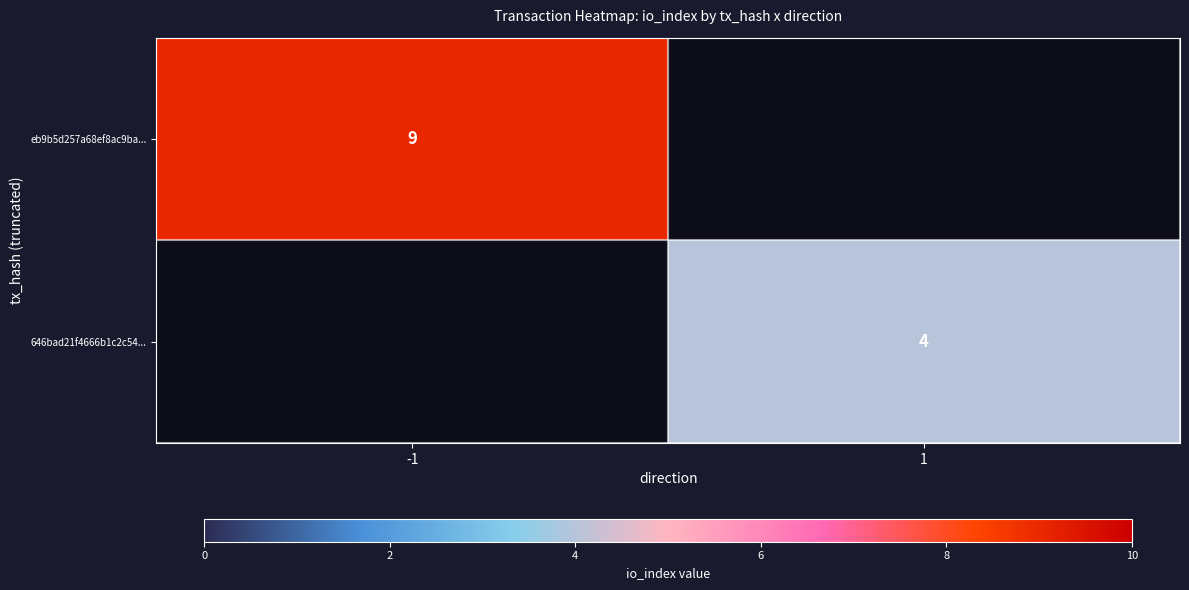

The value of eb9b5d257a68ef8ac9ba... at -1 is 2. True or false?

False